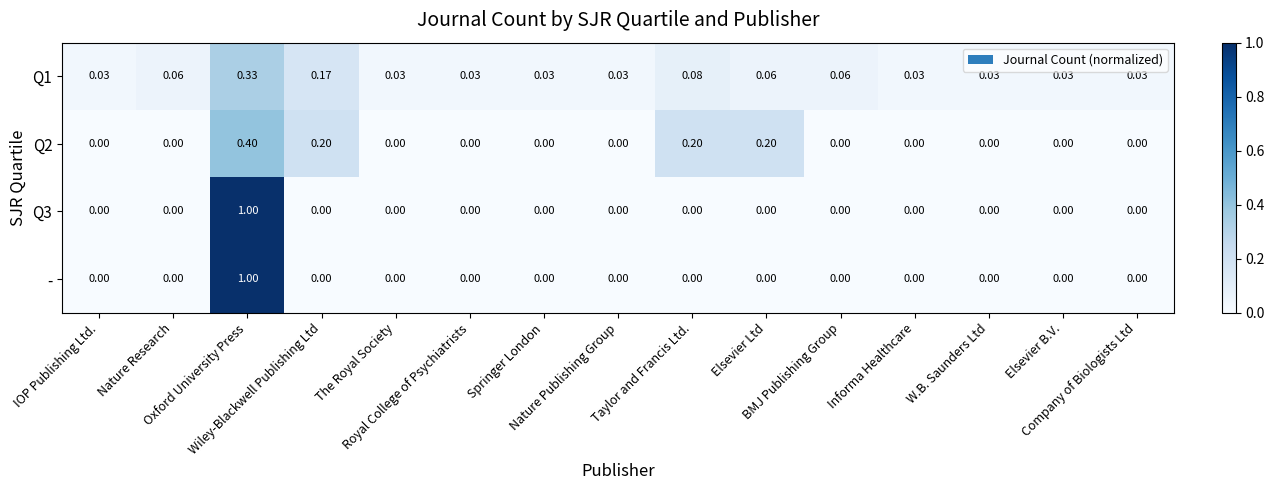

How many data points does each series have?

15